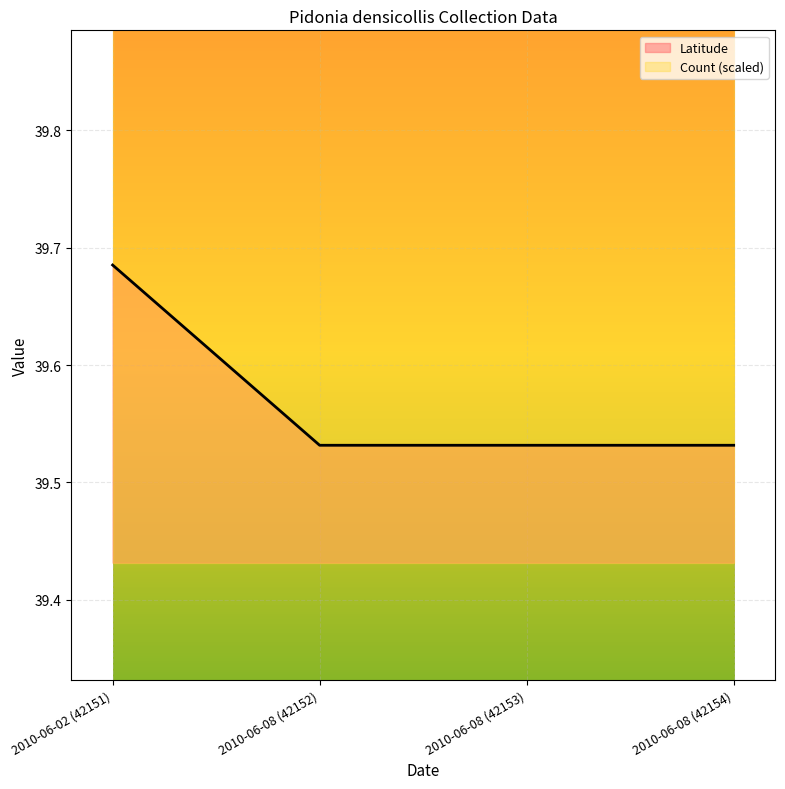

What is the maximum value shown in the chart?

39.7